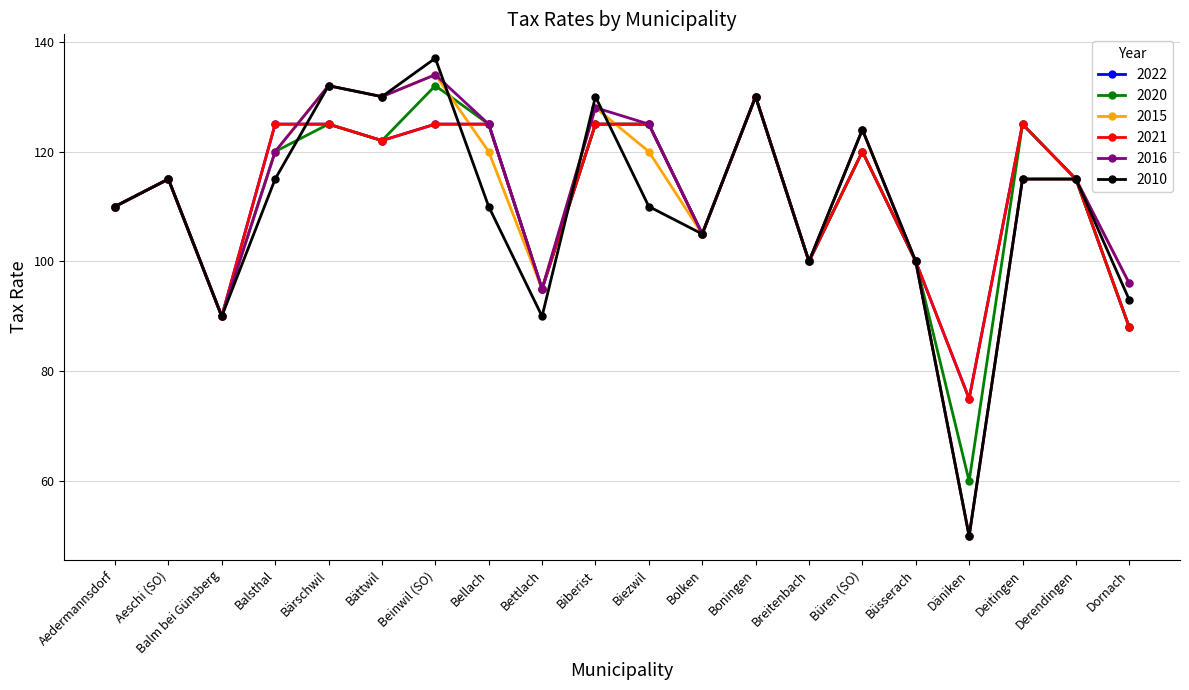

Reading right to left, list all the values displayed in this chart.

2022: Dornach=88	Derendingen=115	Deitingen=125	Däniken=75	Büsserach=100	Büren (SO)=120	Breitenbach=100	Boningen=130	Bolken=105	Biezwil=125	Biberist=125	Bettlach=95	Bellach=125	Beinwil (SO)=125	Bättwil=122	Bärschwil=125	Balsthal=125	Balm bei Günsberg=90	Aeschi (SO)=115	Aedermannsdorf=110
2020: Dornach=88	Derendingen=115	Deitingen=125	Däniken=60	Büsserach=100	Büren (SO)=120	Breitenbach=100	Boningen=130	Bolken=105	Biezwil=125	Biberist=125	Bettlach=95	Bellach=125	Beinwil (SO)=132	Bättwil=122	Bärschwil=125	Balsthal=120	Balm bei Günsberg=90	Aeschi (SO)=115	Aedermannsdorf=110
2015: Dornach=96	Derendingen=115	Deitingen=115	Däniken=50	Büsserach=100	Büren (SO)=124	Breitenbach=100	Boningen=130	Bolken=105	Biezwil=120	Biberist=128	Bettlach=95	Bellach=120	Beinwil (SO)=134	Bättwil=130	Bärschwil=132	Balsthal=120	Balm bei Günsberg=90	Aeschi (SO)=115	Aedermannsdorf=110
2021: Dornach=88	Derendingen=115	Deitingen=125	Däniken=75	Büsserach=100	Büren (SO)=120	Breitenbach=100	Boningen=130	Bolken=105	Biezwil=125	Biberist=125	Bettlach=95	Bellach=125	Beinwil (SO)=125	Bättwil=122	Bärschwil=125	Balsthal=125	Balm bei Günsberg=90	Aeschi (SO)=115	Aedermannsdorf=110
2016: Dornach=96	Derendingen=115	Deitingen=115	Däniken=50	Büsserach=100	Büren (SO)=124	Breitenbach=100	Boningen=130	Bolken=105	Biezwil=125	Biberist=128	Bettlach=95	Bellach=125	Beinwil (SO)=134	Bättwil=130	Bärschwil=132	Balsthal=120	Balm bei Günsberg=90	Aeschi (SO)=115	Aedermannsdorf=110
2010: Dornach=93	Derendingen=115	Deitingen=115	Däniken=50	Büsserach=100	Büren (SO)=124	Breitenbach=100	Boningen=130	Bolken=105	Biezwil=110	Biberist=130	Bettlach=90	Bellach=110	Beinwil (SO)=137	Bättwil=130	Bärschwil=132	Balsthal=115	Balm bei Günsberg=90	Aeschi (SO)=115	Aedermannsdorf=110